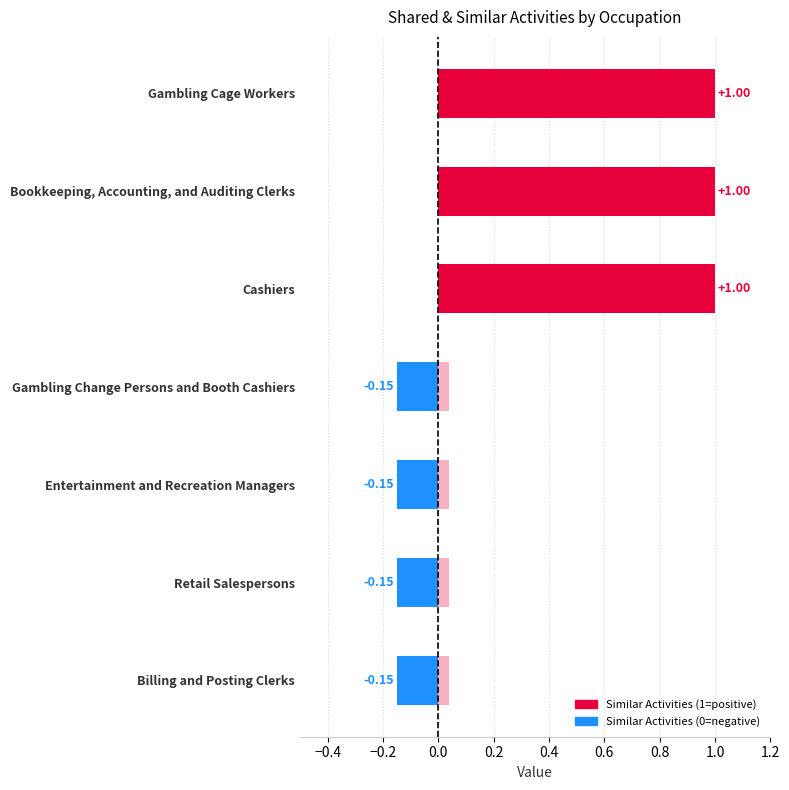

At how many categories does at least one series exceed 0?

7